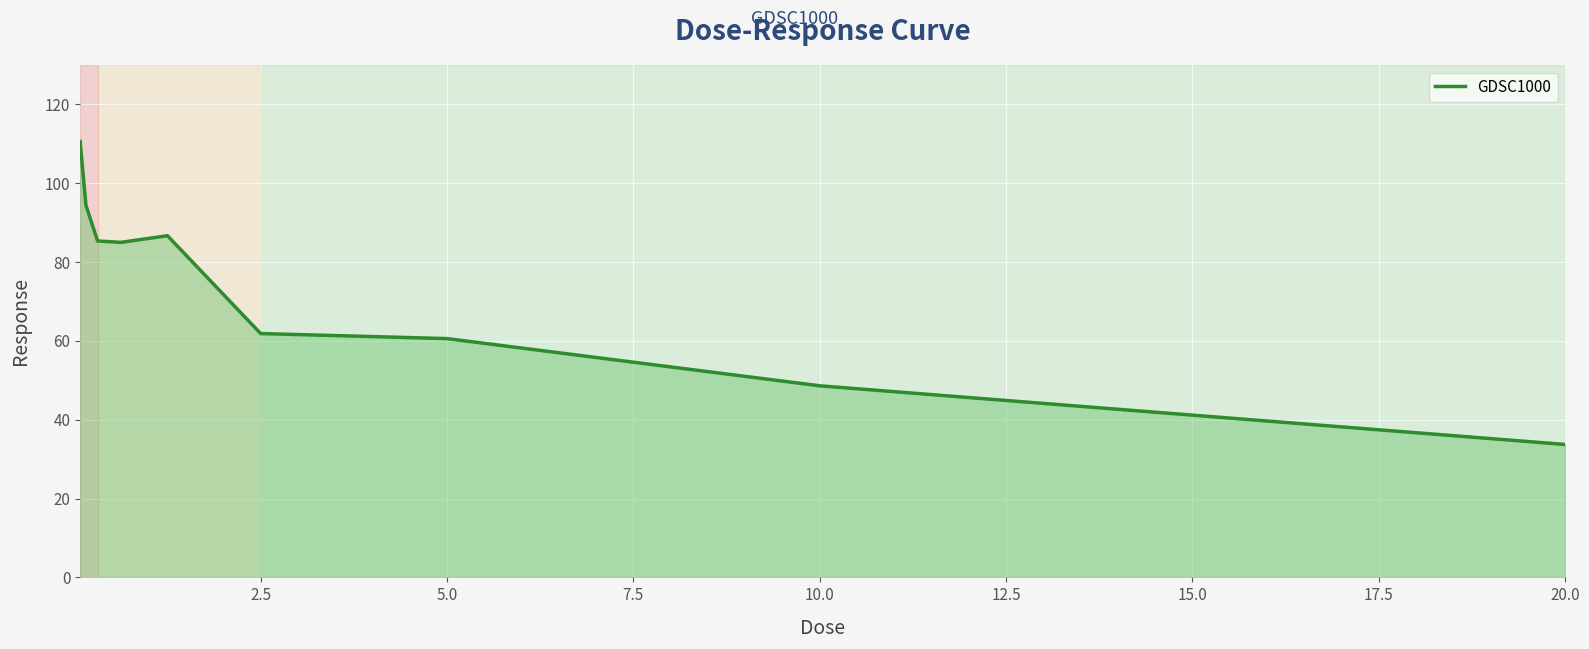

What is the smallest value displayed?

33.7